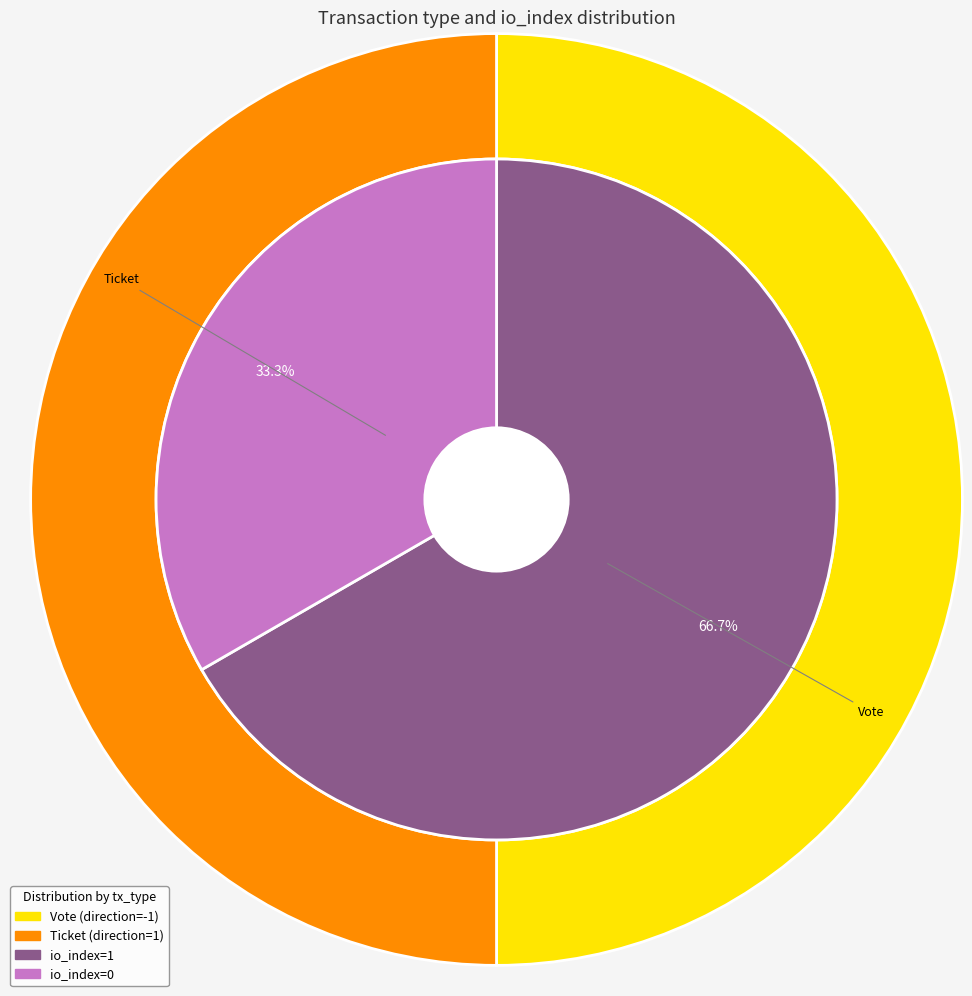

To the nearest percent, what is the average slice percentage?

50%